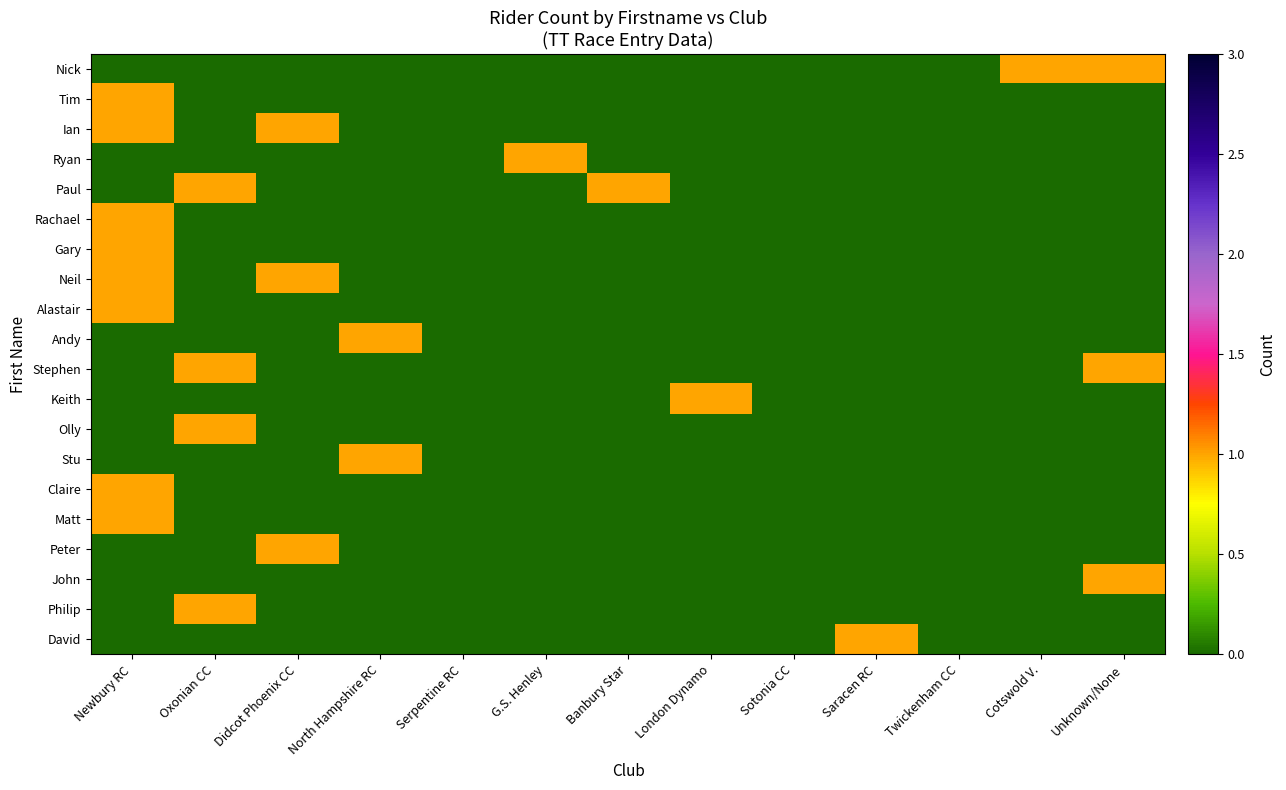

At which category is the sum across all series the highest?

Newbury RC